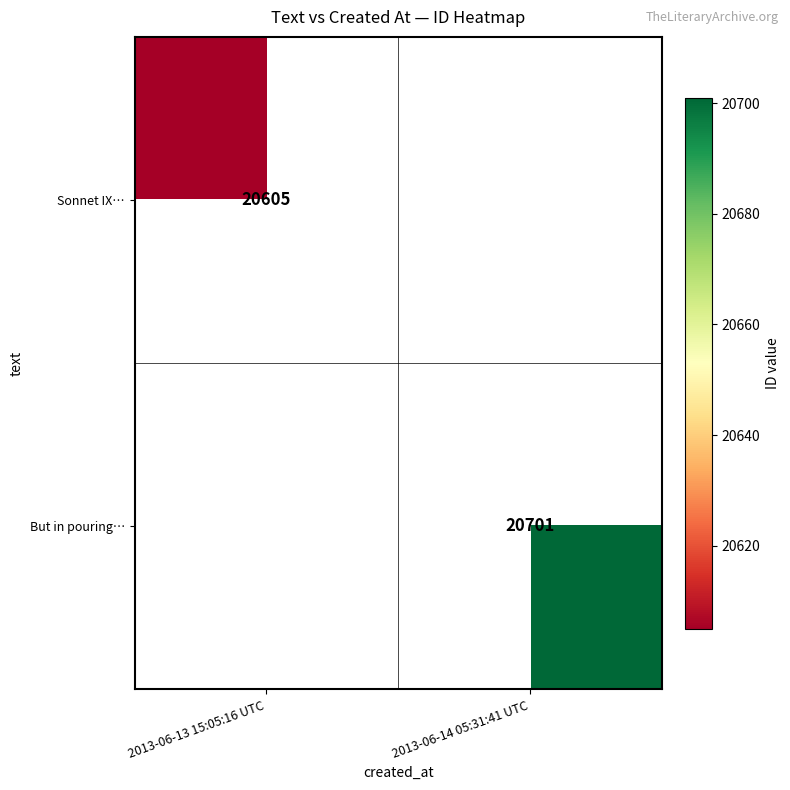

Is the value of Sonnet IX… at 2013-06-13 15:05:16 UTC greater than the value of But in pouring… at 2013-06-14 05:31:41 UTC?

No